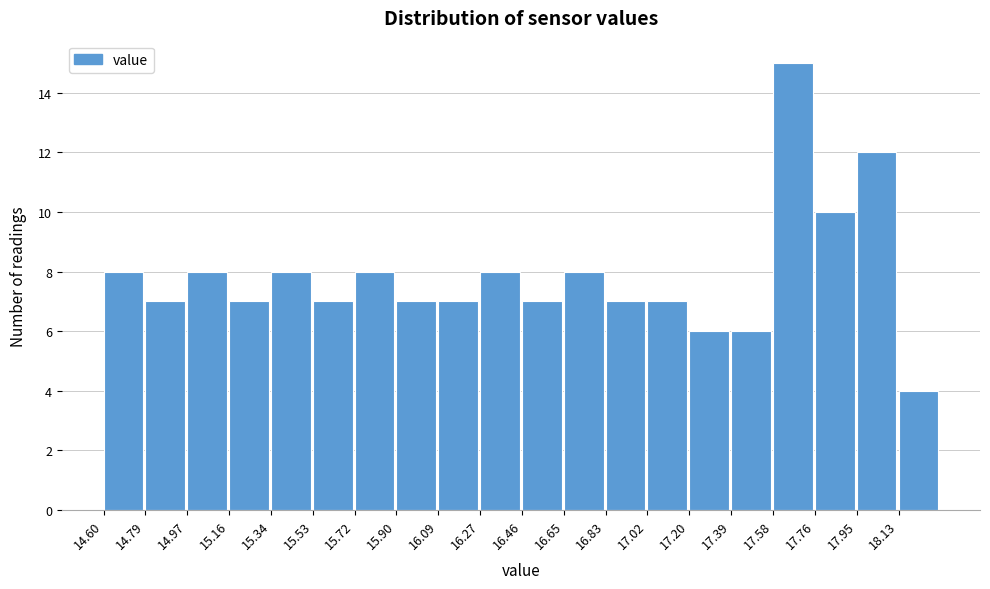

Reading left to right, transcribe this chart: for each bar, give the range it covers on the x-axis and its height. Neither the bar edges nor the heights are printed on the chart, so give them approximately, as read against the axes.

14.600 to 14.786: 8
14.786 to 14.972: 7
14.972 to 15.158: 8
15.158 to 15.344: 7
15.344 to 15.530: 8
15.530 to 15.716: 7
15.716 to 15.902: 8
15.902 to 16.088: 7
16.088 to 16.274: 7
16.274 to 16.460: 8
16.460 to 16.646: 7
16.646 to 16.832: 8
16.832 to 17.018: 7
17.018 to 17.204: 7
17.204 to 17.390: 6
17.390 to 17.576: 6
17.576 to 17.762: 15
17.762 to 17.948: 10
17.948 to 18.134: 12
18.134 to 18.320: 4